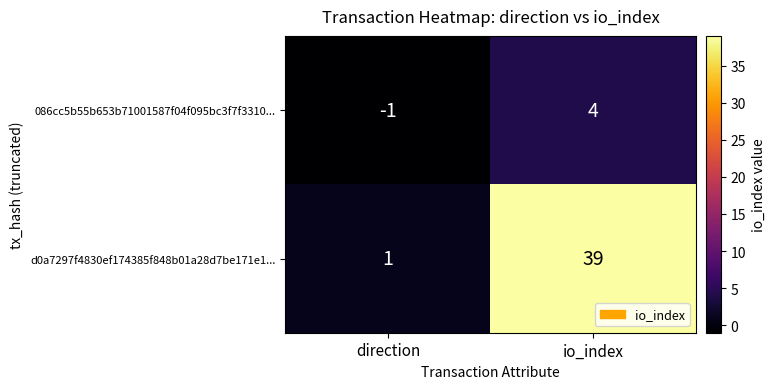

What is the maximum value shown in the chart?

39